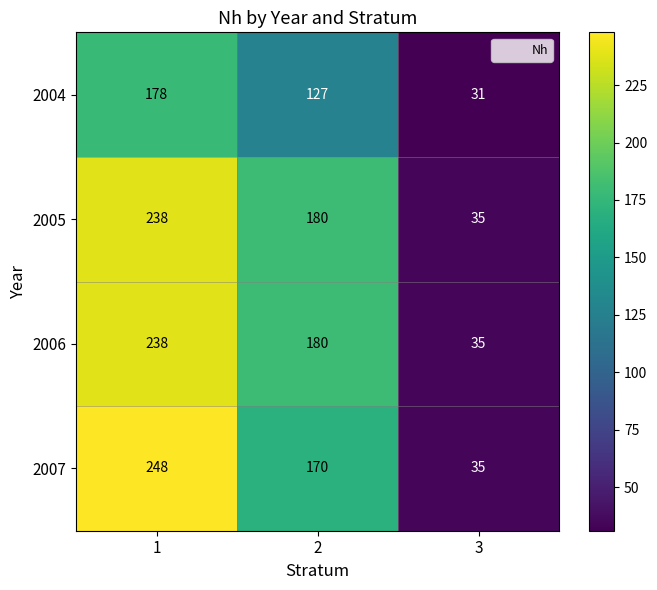

Is the value of 2005 at 3 greater than the value of 2004 at 2?

No